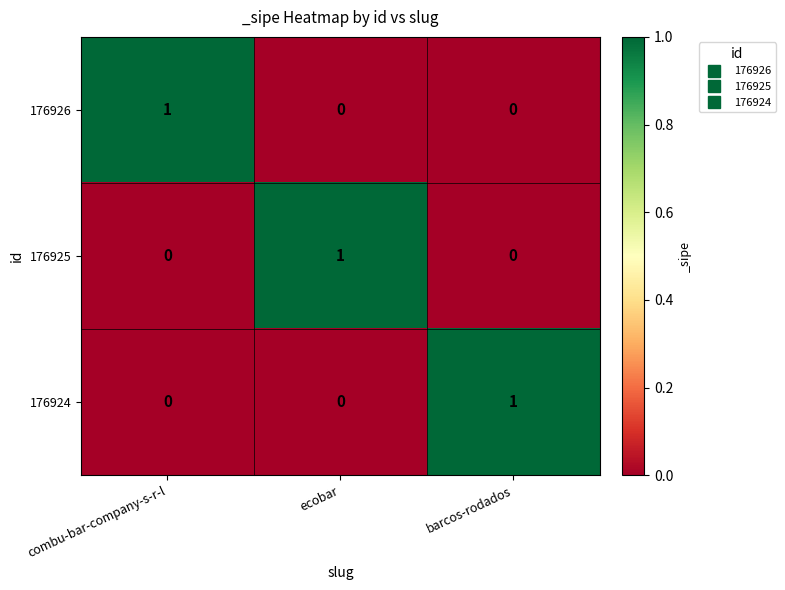

At how many categories does at least one series exceed 0?

3